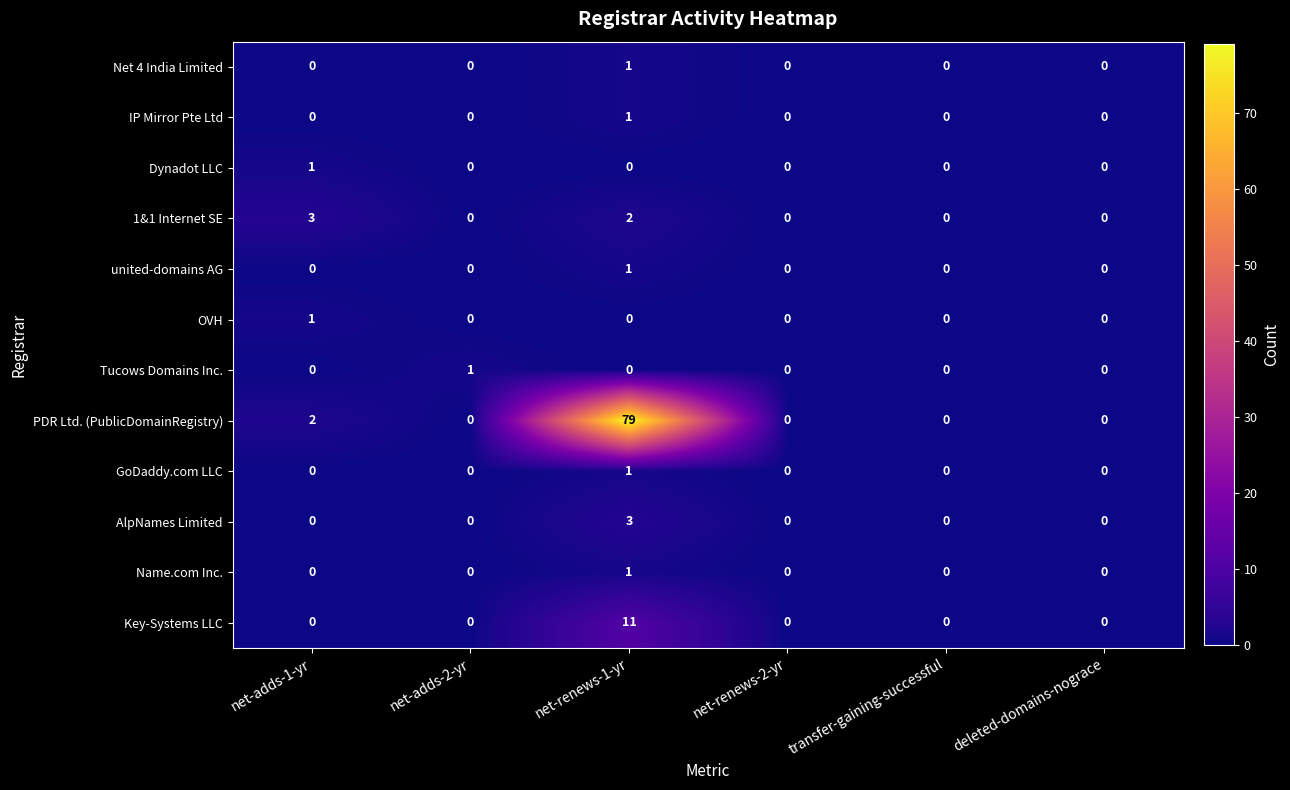

What is the spread (max minus min) of values at net-adds-1-yr?

3